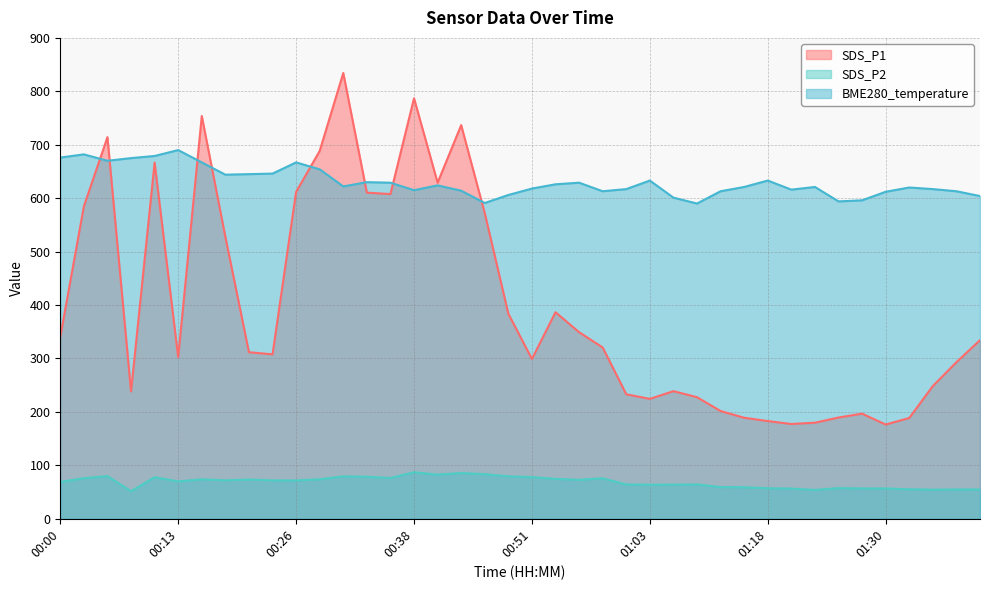

What is the highest value of the BME280_temperature series?

690.0